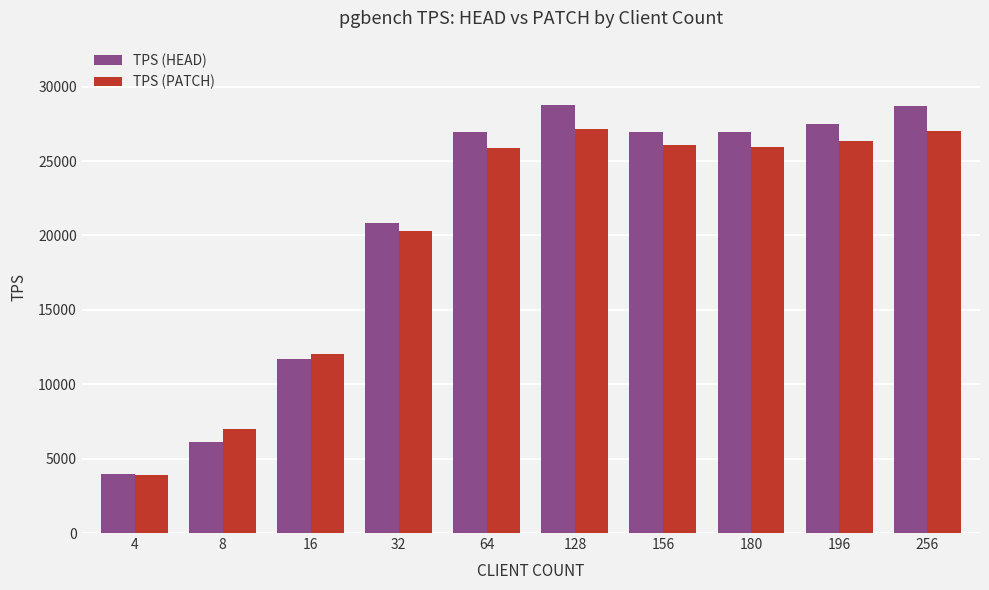

Which series has the largest range (max minus min)?

TPS (HEAD)